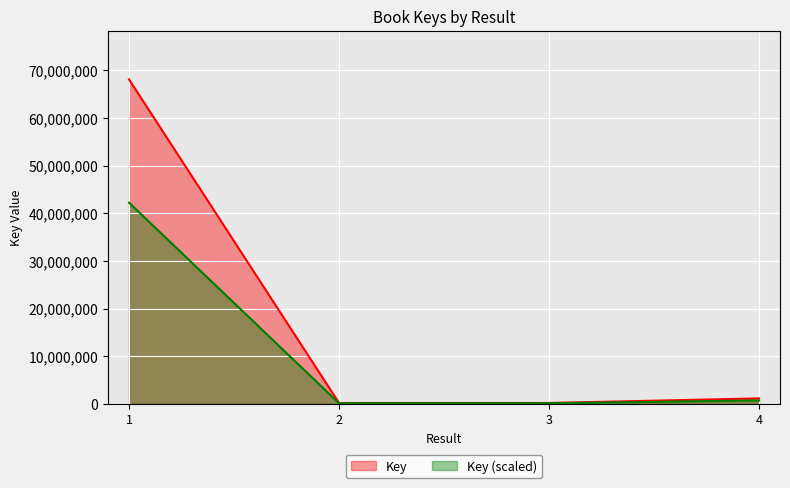

Rank the categories by value from highest to lowest.

1, 4, 3, 2